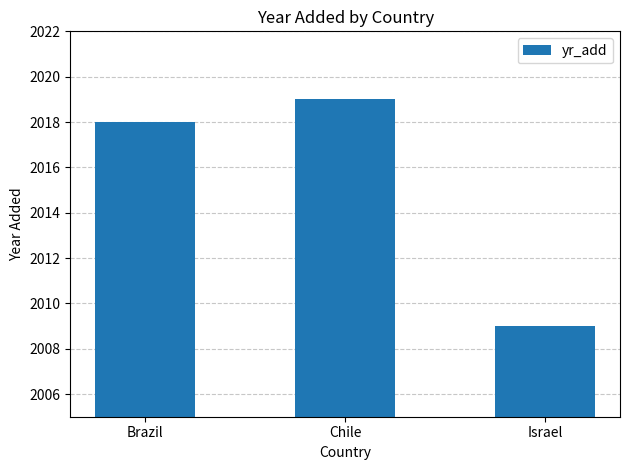

Rank the categories by value from lowest to highest.

Israel, Brazil, Chile